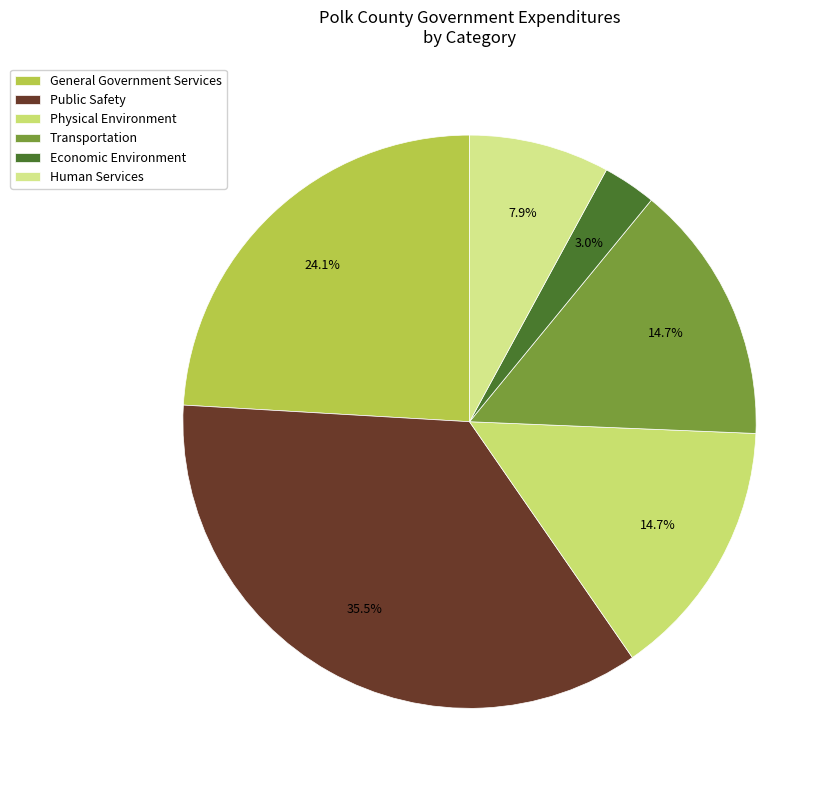

What is the ratio of the value at Public Safety to the value at Transportation?

2.4